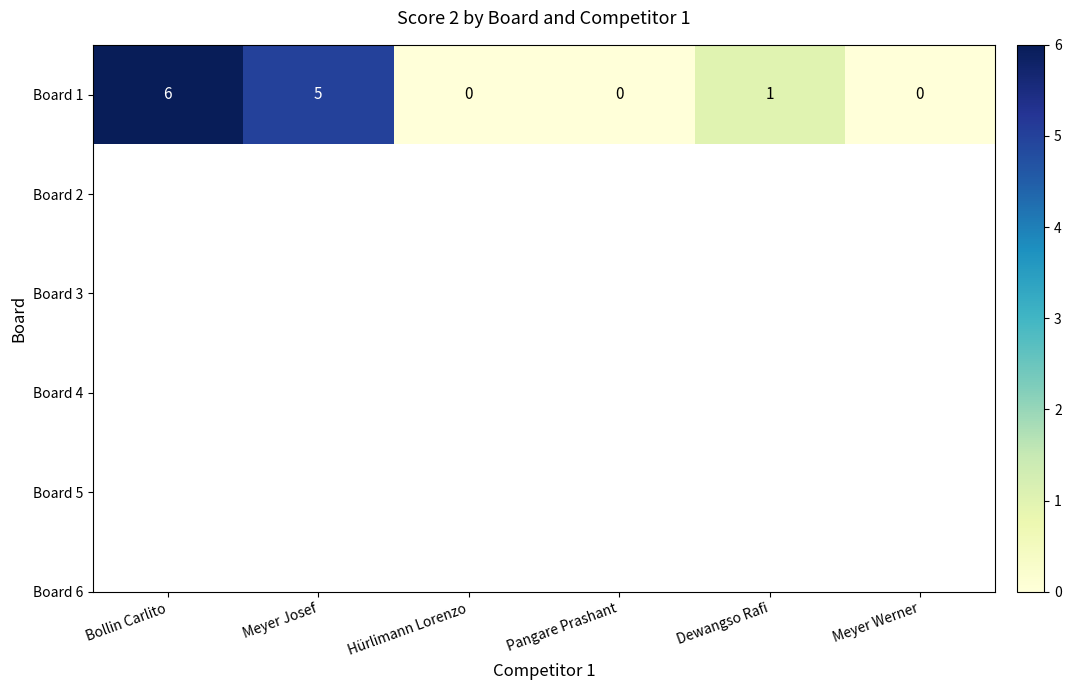

List the labels in order of value, largest first.

Bollin Carlito, Meyer Josef, Dewangso Rafi, Hürlimann Lorenzo, Pangare Prashant, Meyer Werner